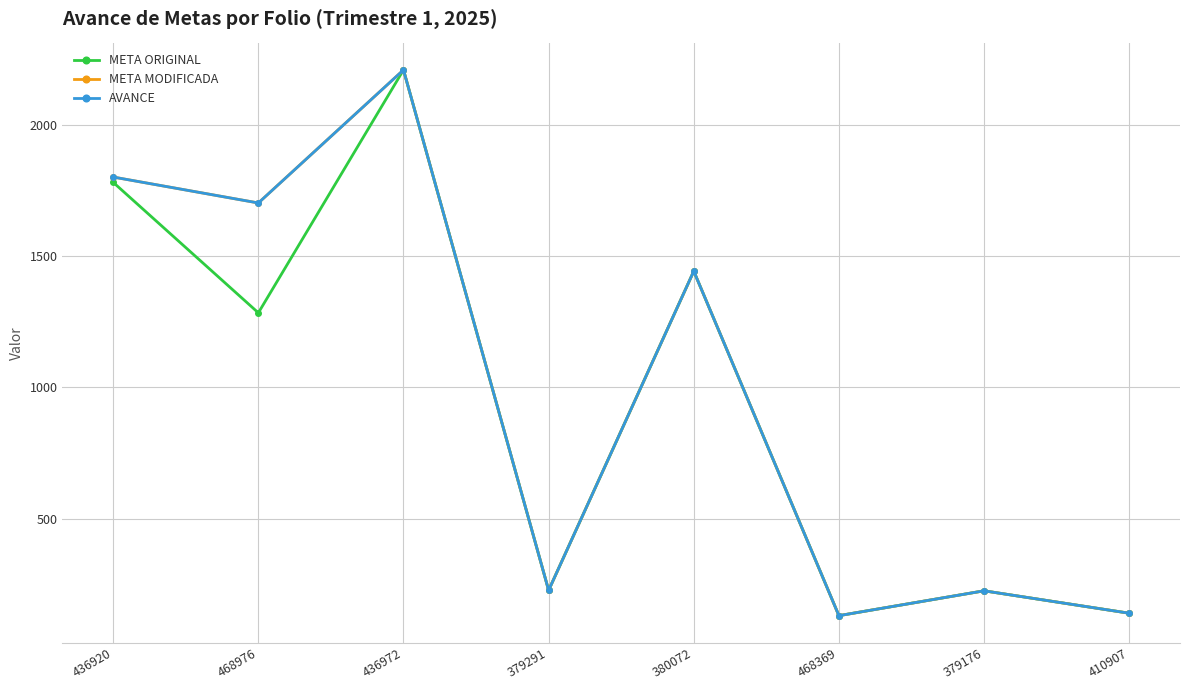

What is the difference between the META MODIFICADA values at 410907 and 380072?

1302.0